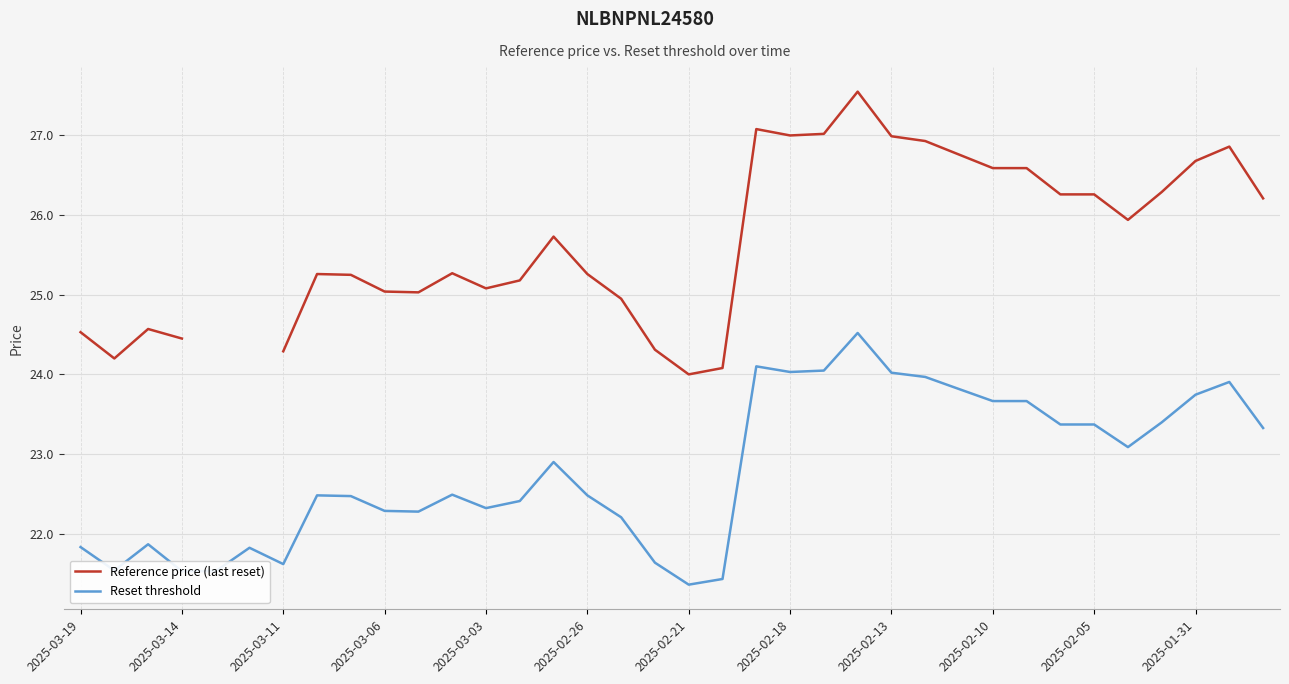

Is it true that Reset threshold equals 22.3 at 2025-03-03?

True